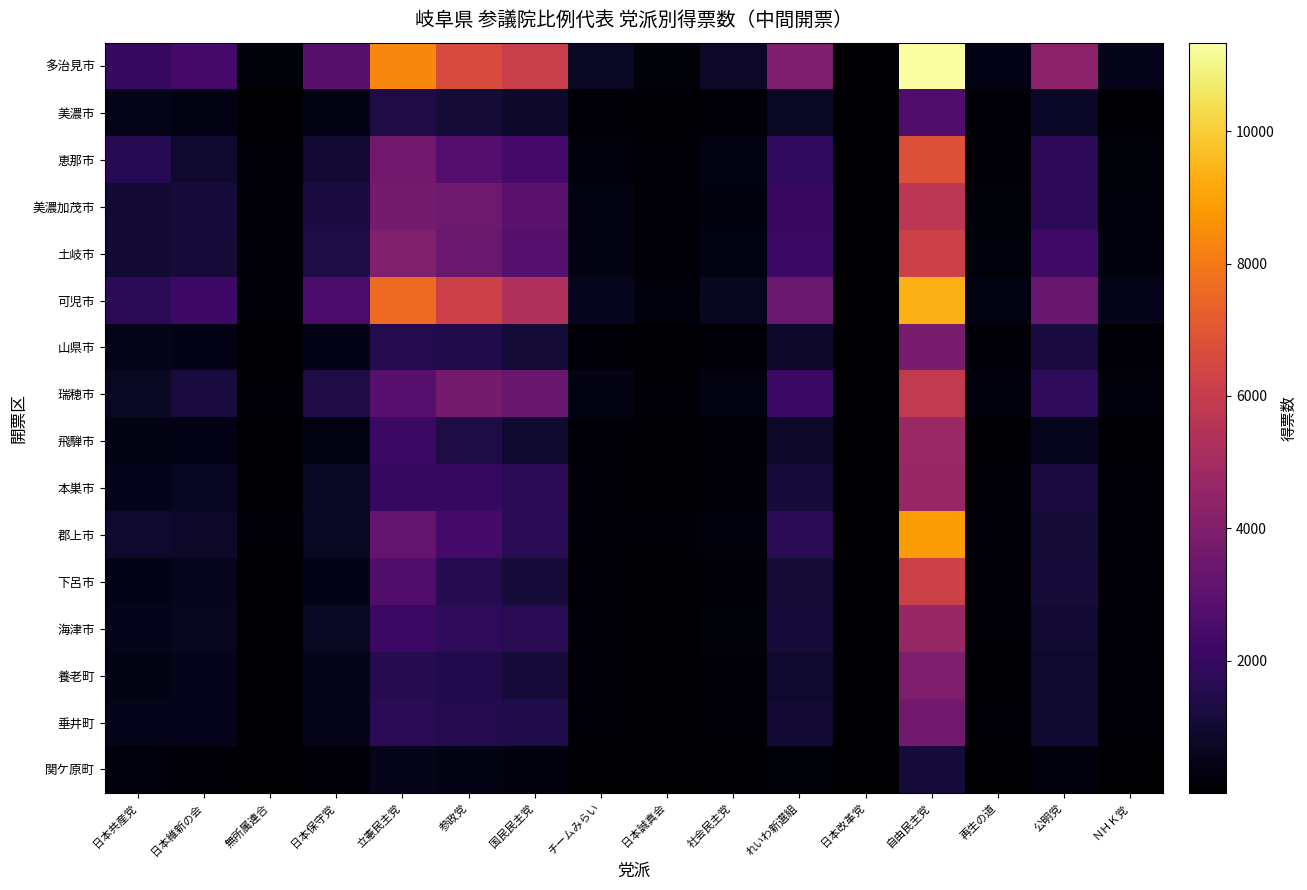

Which series has the largest range (max minus min)?

多治見市